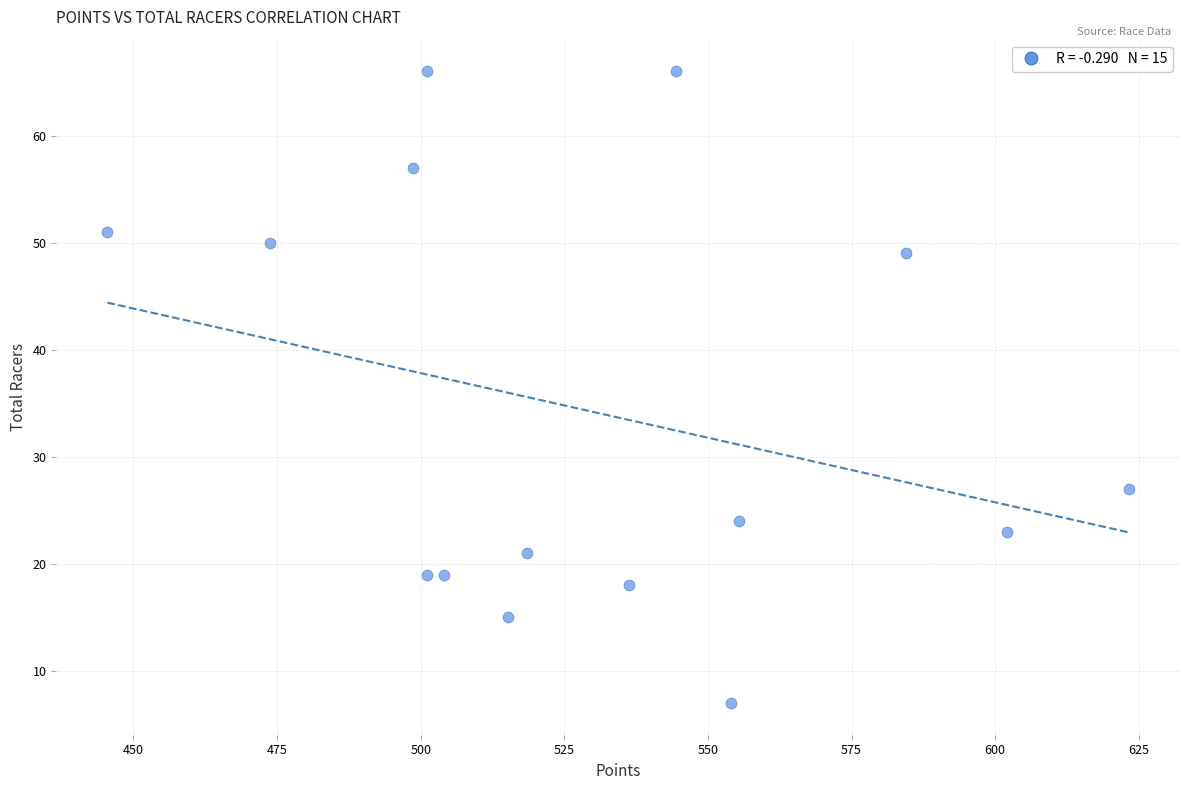

What is the range of Y values (max minus min)?

59